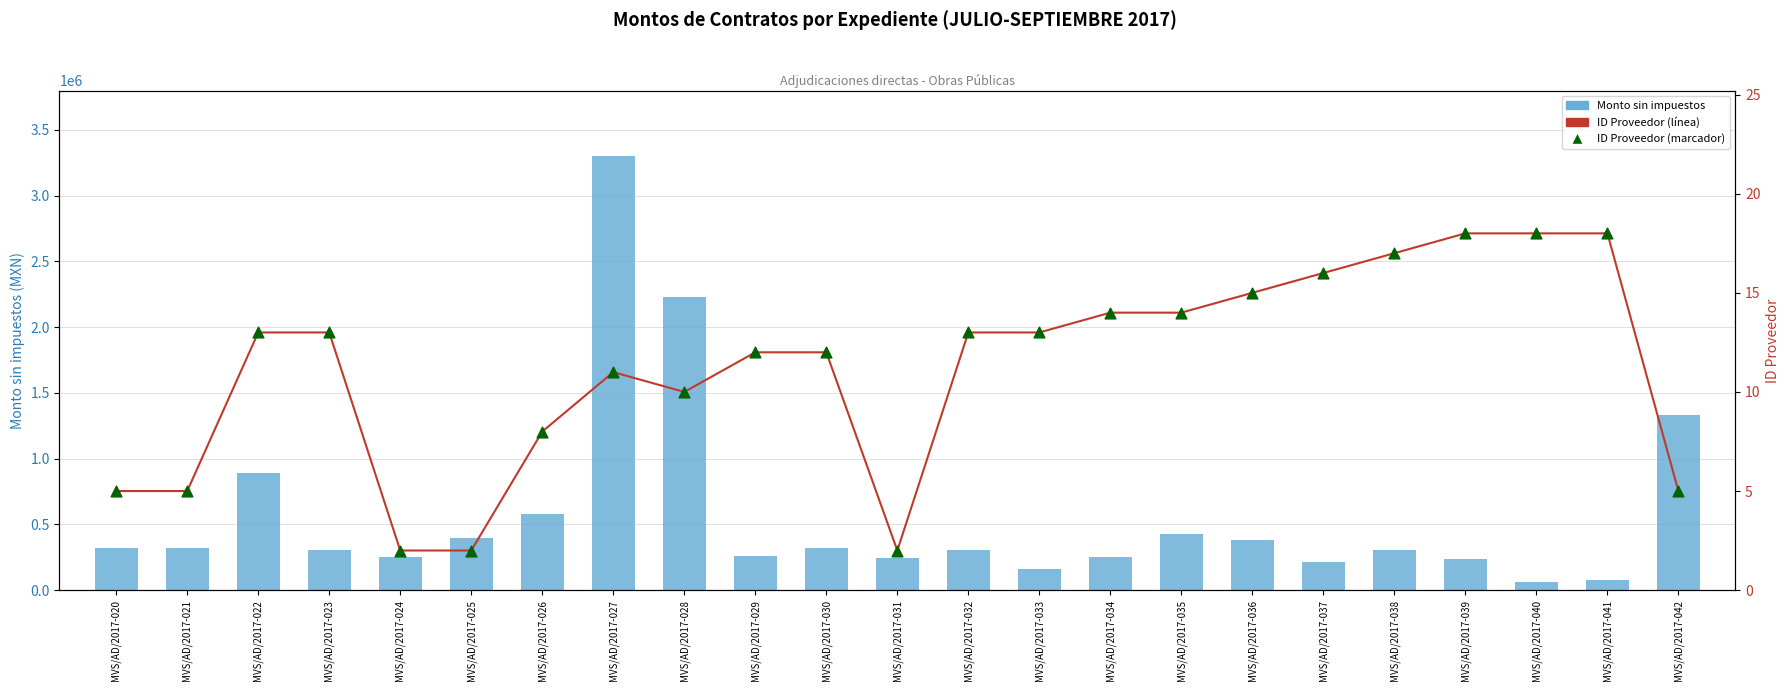

Which series has the largest total across all categories?

Monto sin impuestos